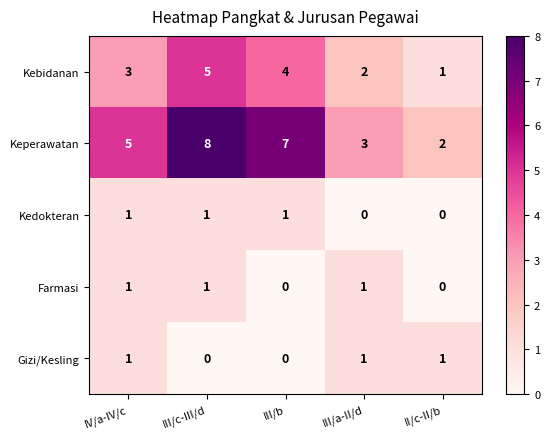

At which category is the sum across all series the highest?

III/c-III/d